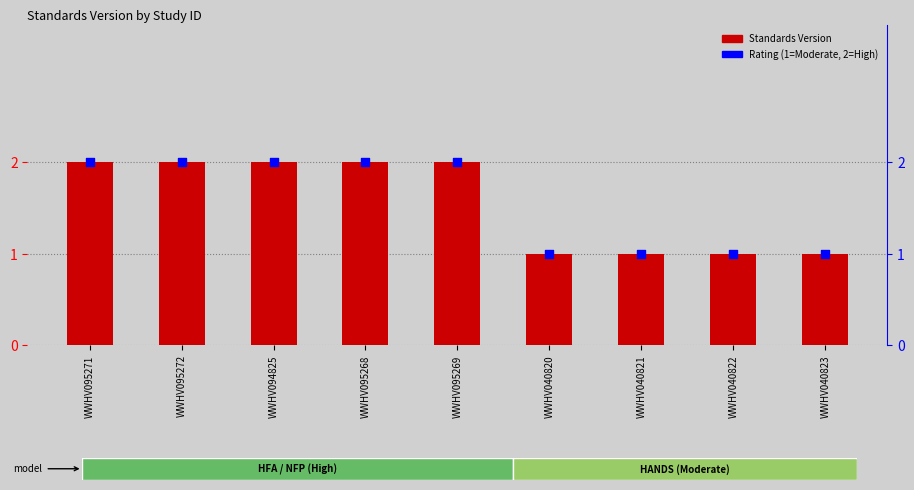

Is the value of Standards Version at WWHV040820 greater than the value of Rating (numeric) at WWHV094825?

No